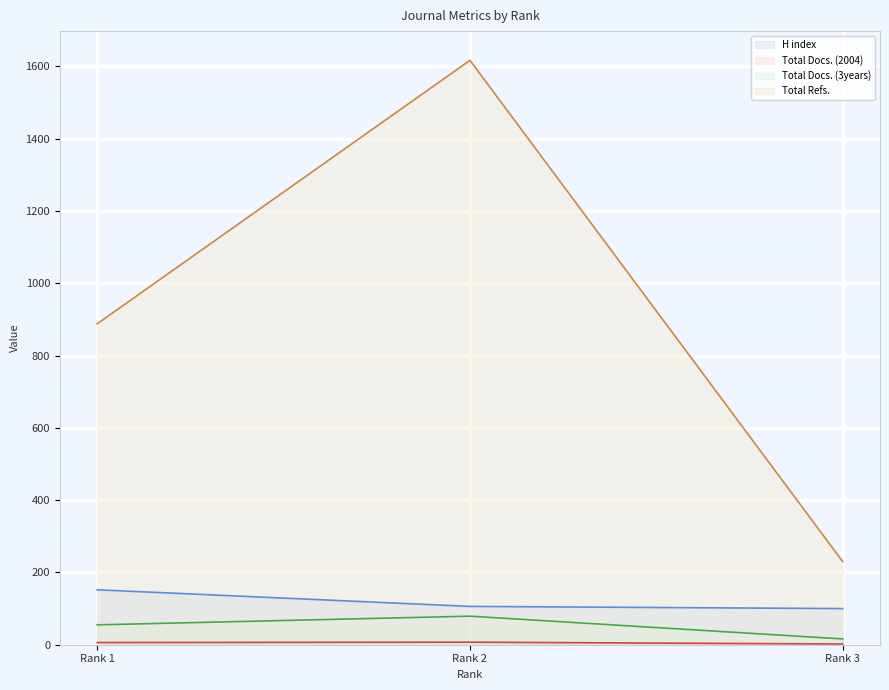

At which label does Total Refs. reach its peak?

Rank 2